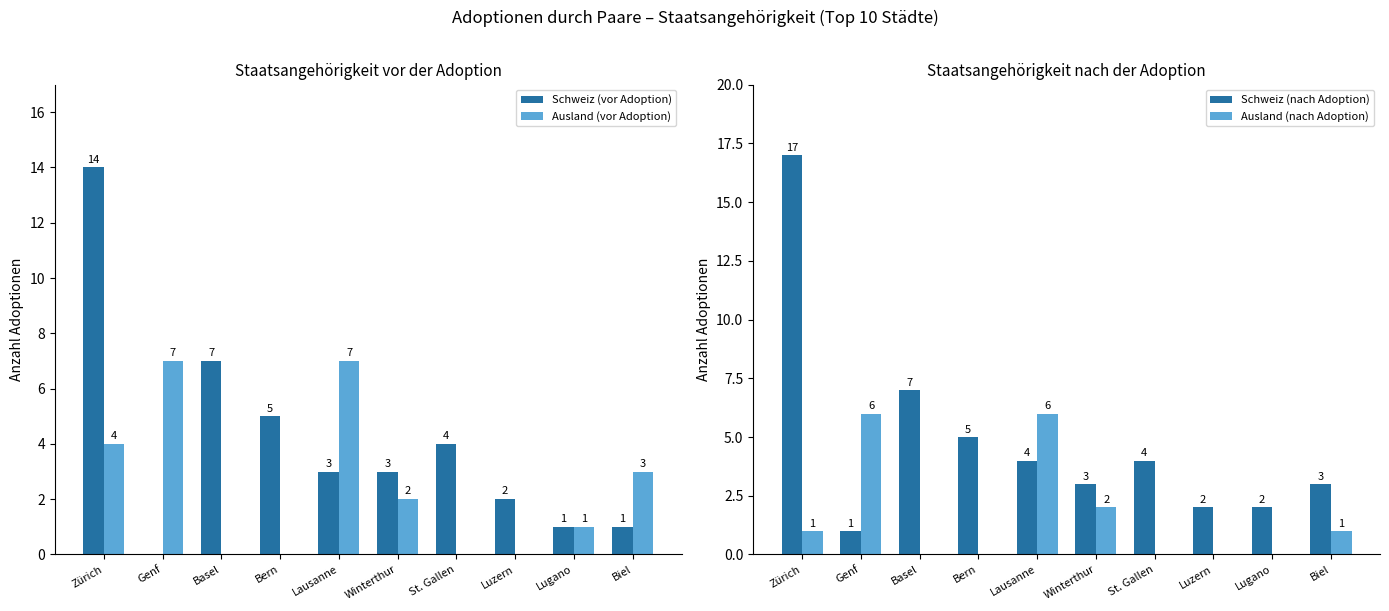

The value of Ausland (vor Adoption) at St. Gallen is 3. True or false?

False